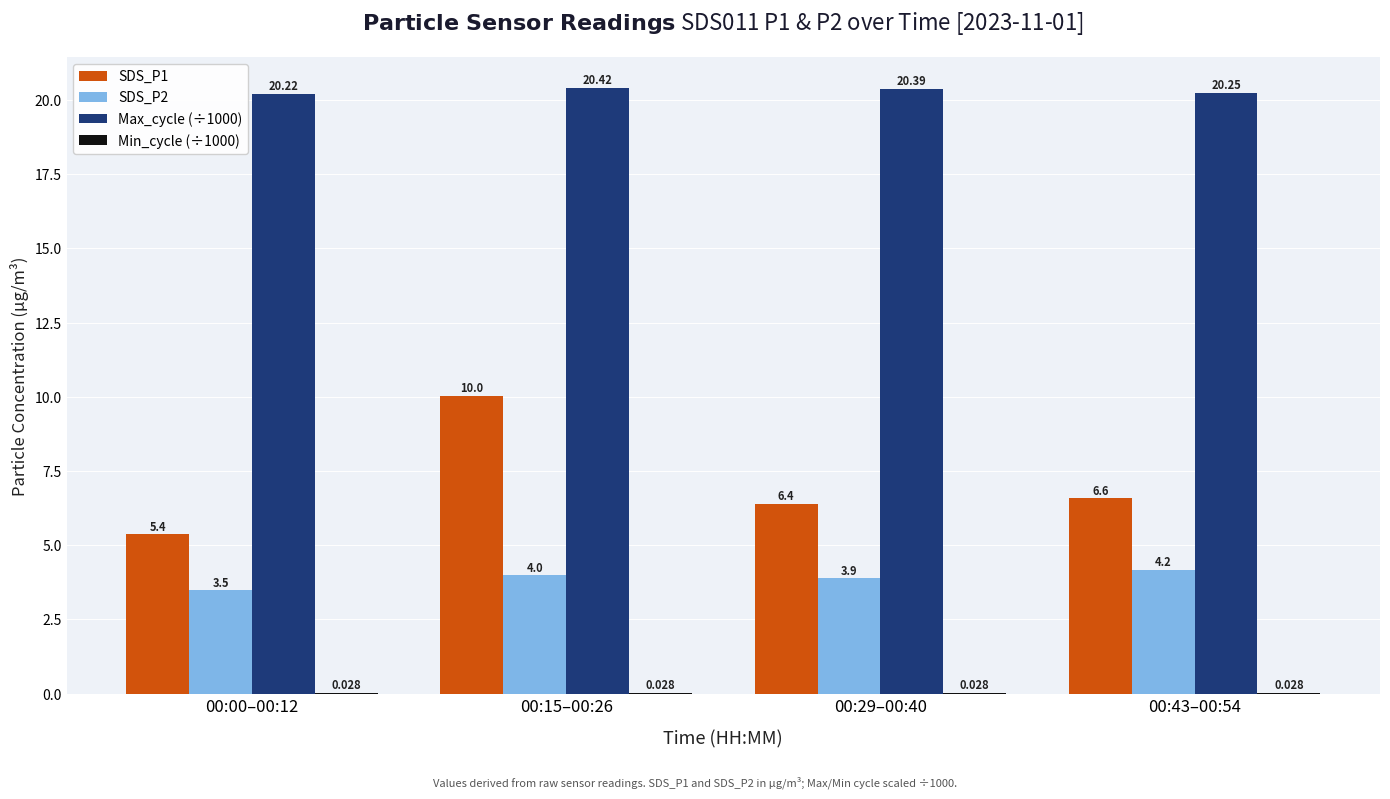

The Max_cycle (÷1000) series shows 20.2 at 00:00–00:12. True or false?

True